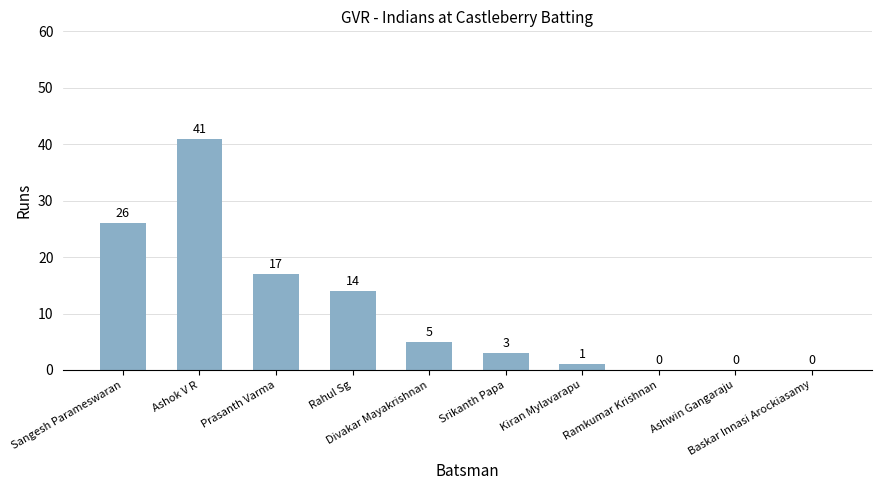

How many series are shown in this chart?

1